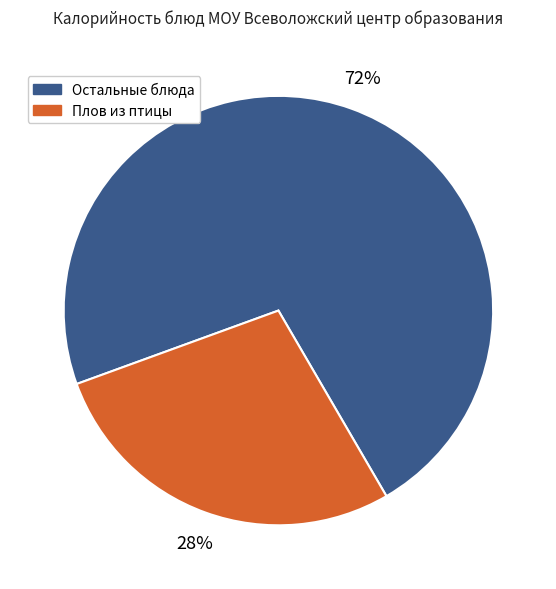

Is there a majority slice in this chart?

Yes